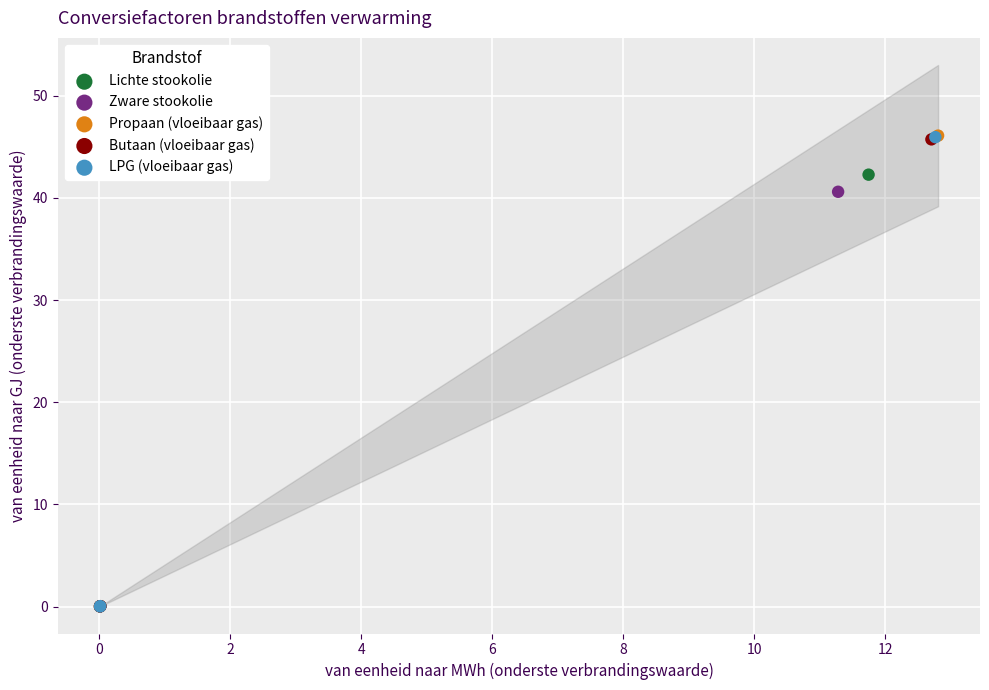

What are all the series names shown in the legend?

Lichte stookolie, Zware stookolie, Propaan (vloeibaar gas), Butaan (vloeibaar gas), LPG (vloeibaar gas)